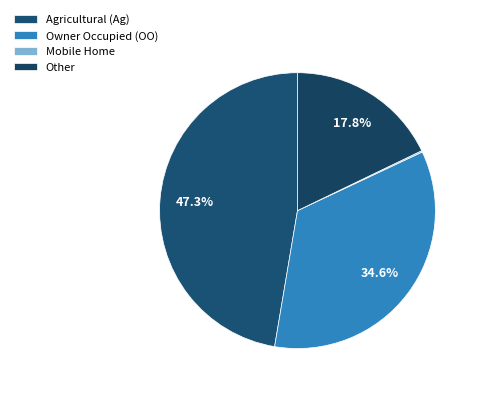

How many slices are in this pie chart?

4